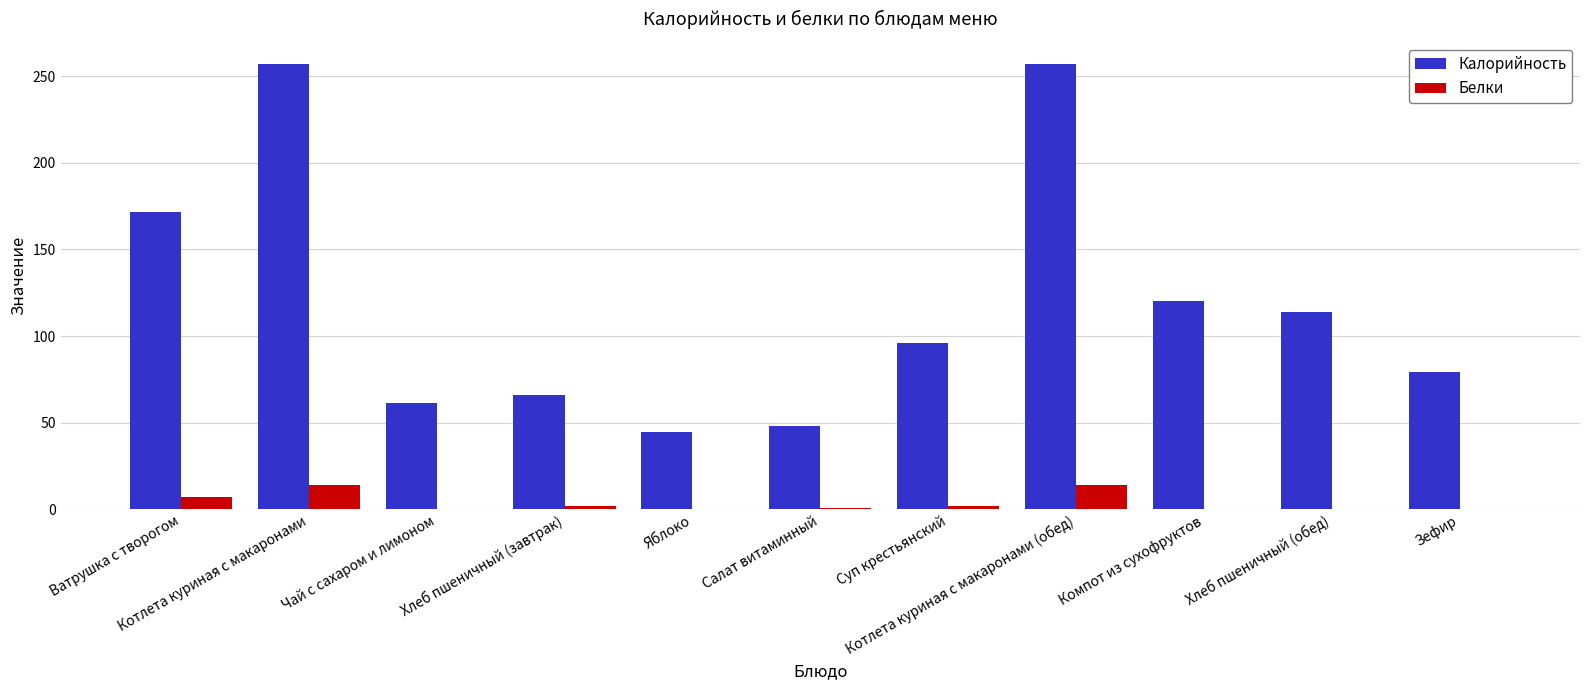

Which series has the largest total across all categories?

Калорийность